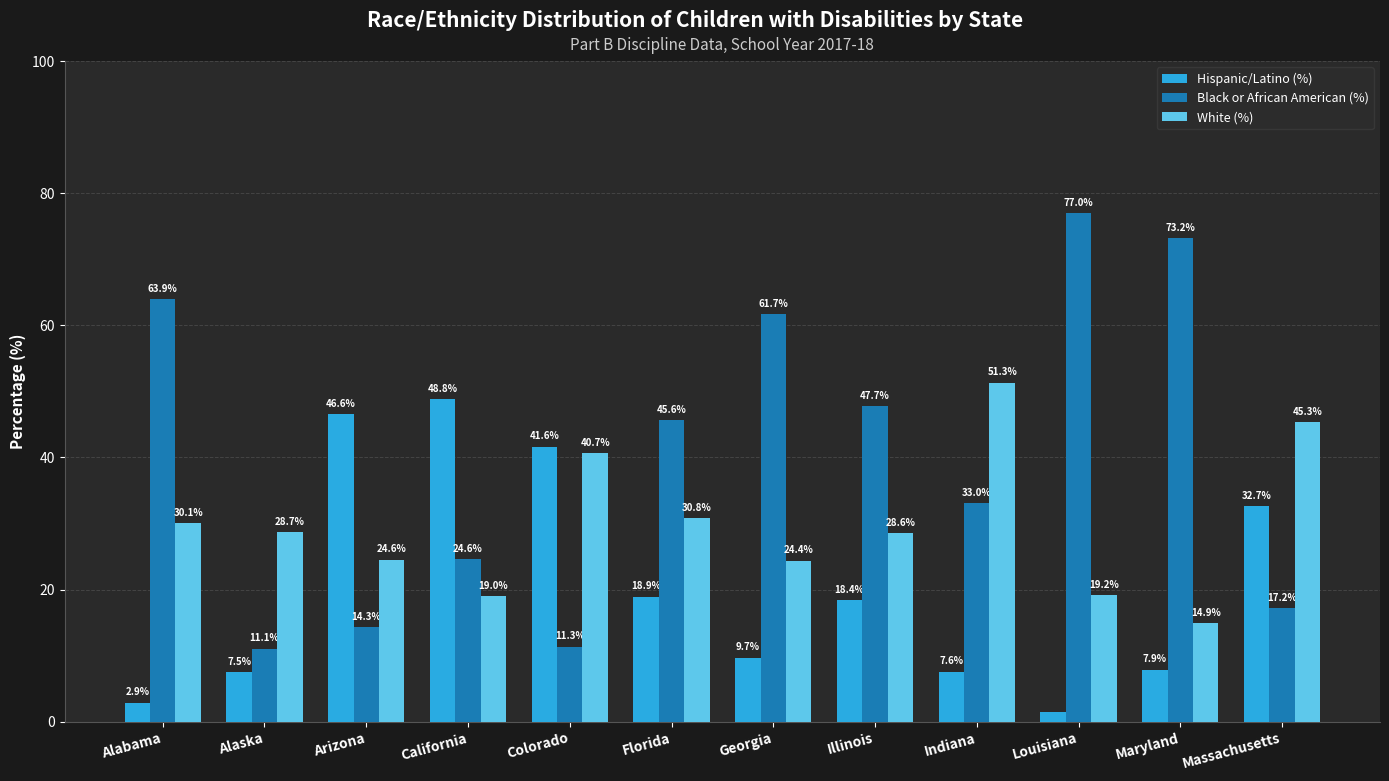

What position from the left is California?

4